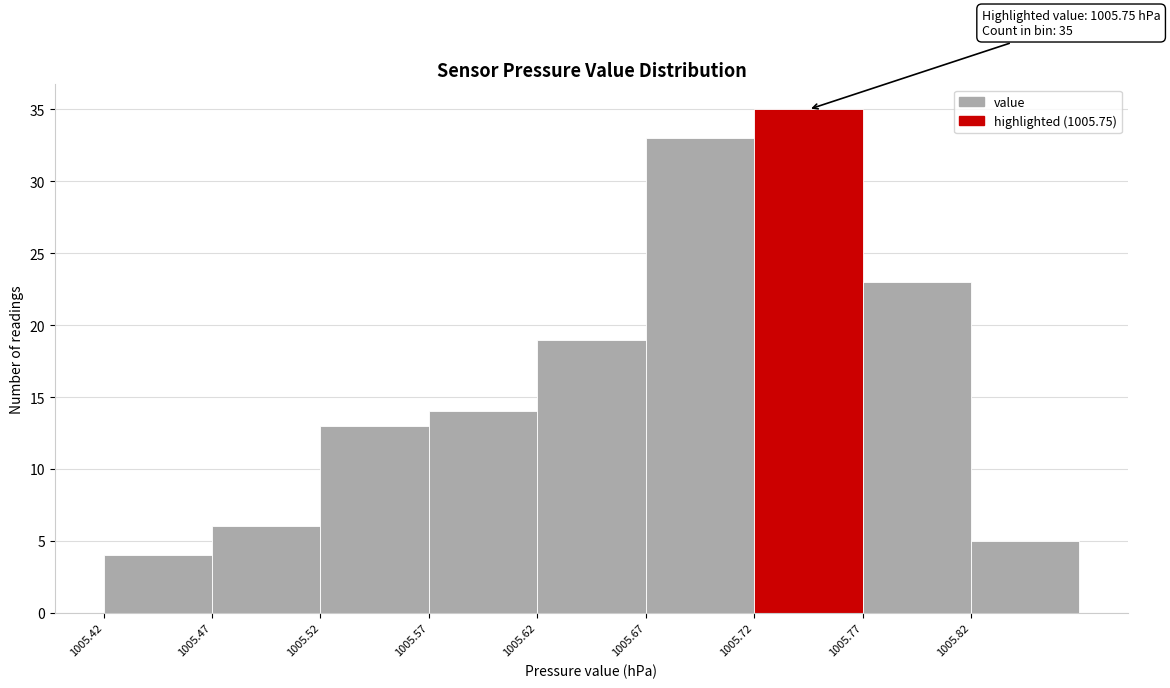

Reading left to right, what are all the values shown in this chart?

1005.42=4	1005.47=6	1005.52=13	1005.57=14	1005.62=19	1005.67=33	1005.72=35	1005.77=23	1005.82=5